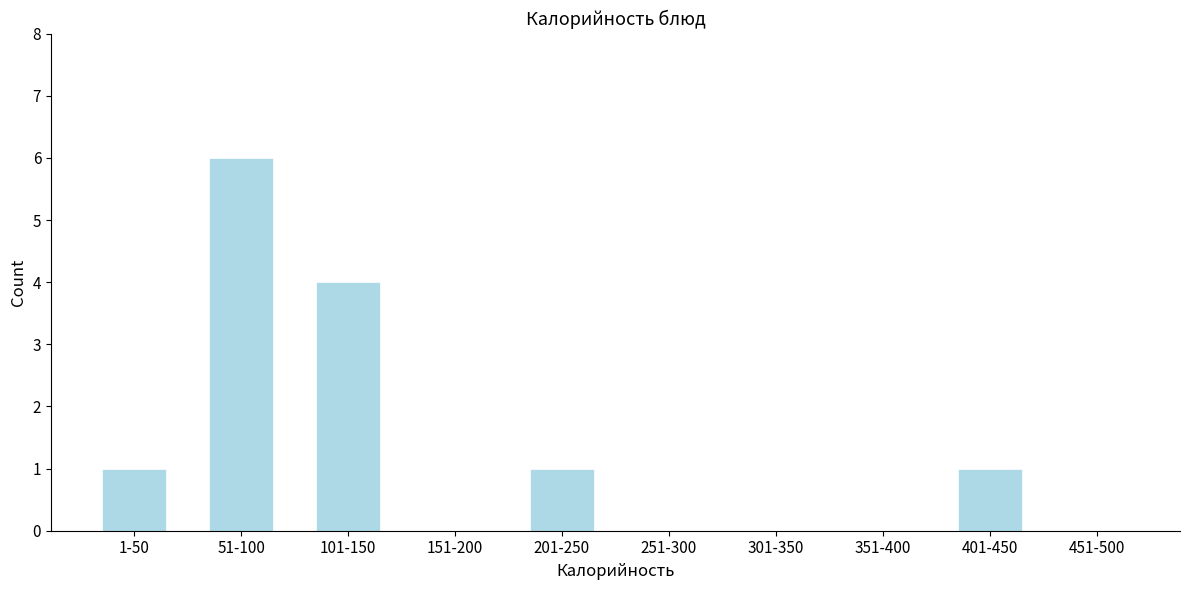

Reading left to right, extract all data points from this chart.

1-50=1	51-100=6	101-150=4	151-200=0	201-250=1	251-300=0	301-350=0	351-400=0	401-450=1	451-500=0